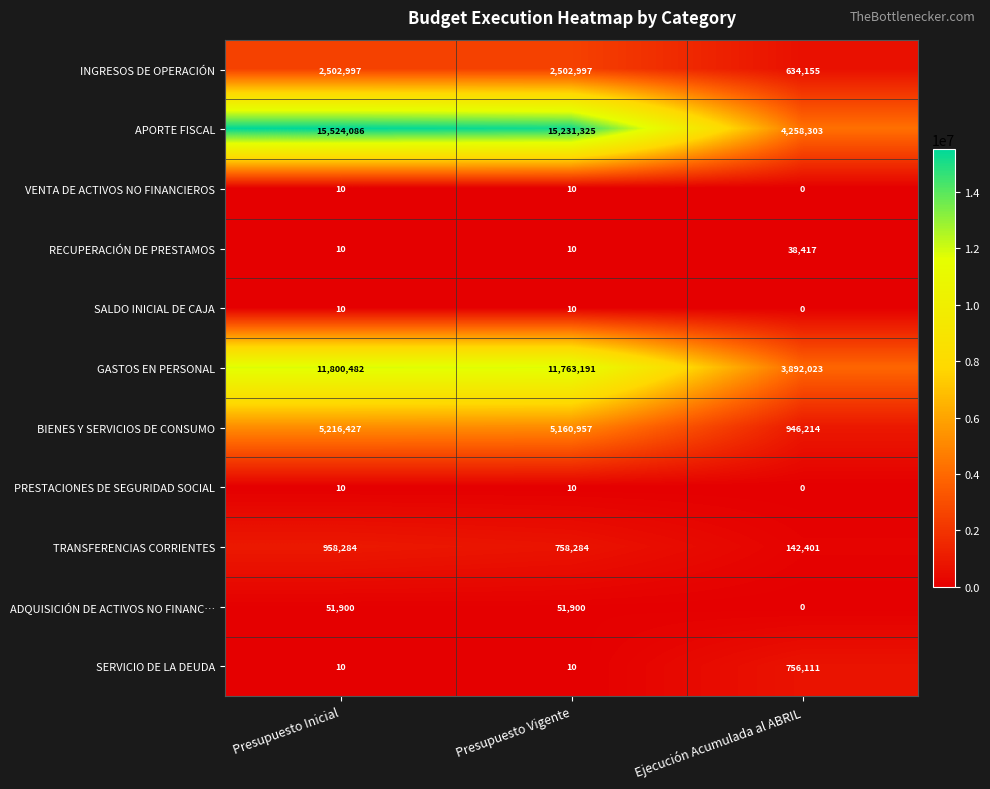

The SERVICIO DE LA DEUDA series shows 10 at Presupuesto Vigente. True or false?

True